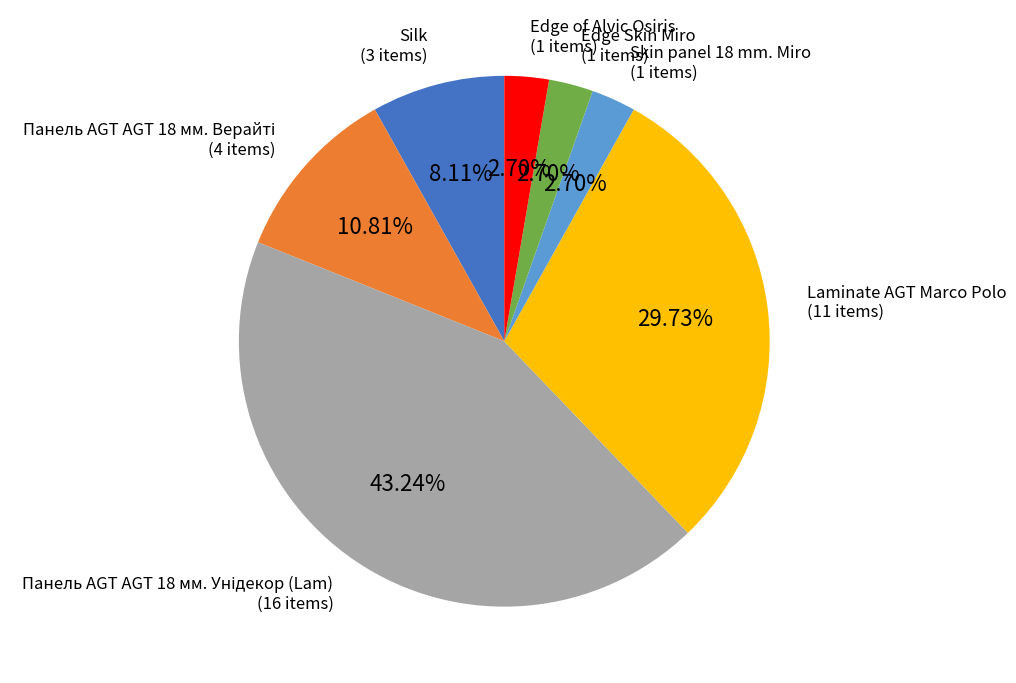

How many segments does this pie chart have?

7